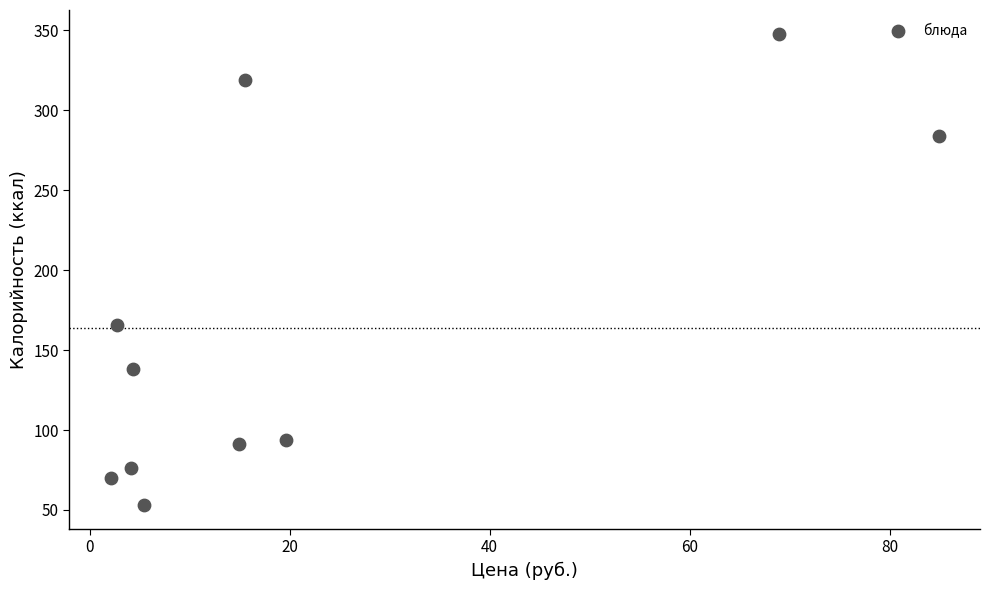

What Y value in the scatter plot is closest to 200?

166